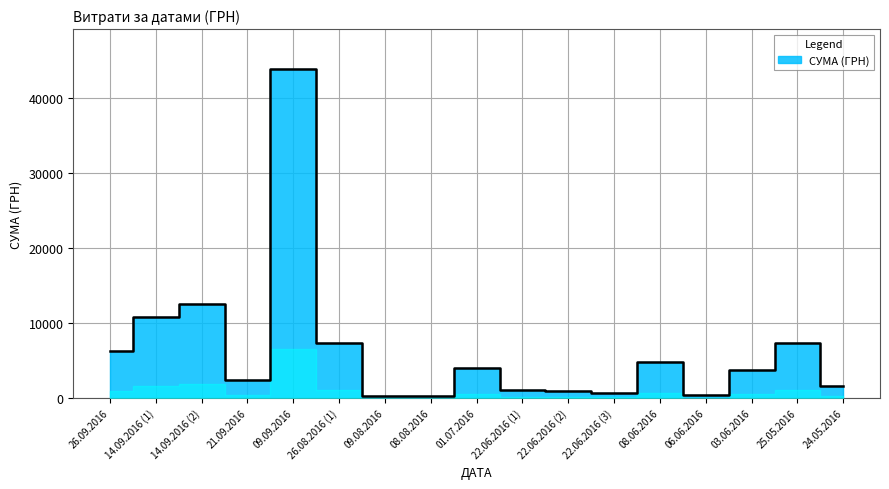

What is the ratio of the value at 26.09.2016 to the value at 01.07.2016?

1.6